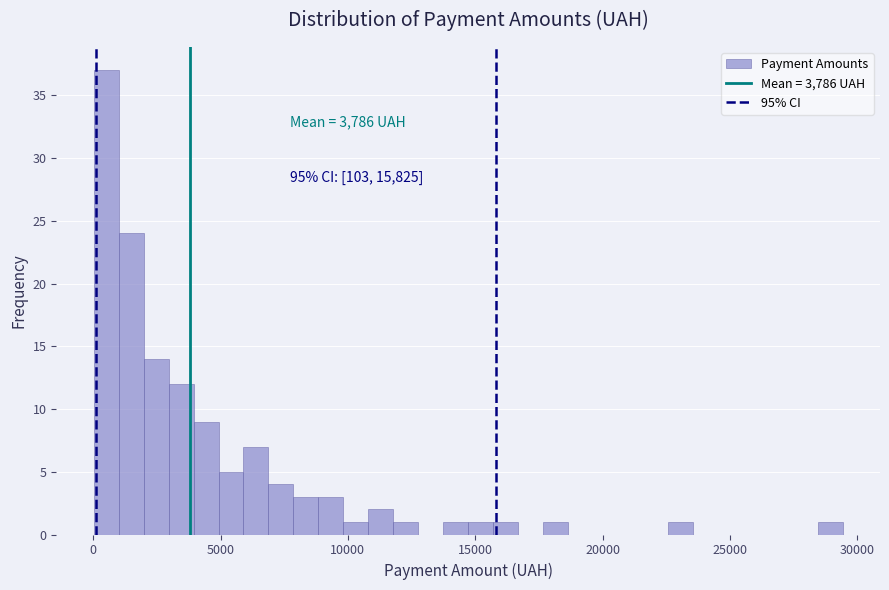

Around what value on the x-axis is the tallest bar? Give the approximate position of its centre, as read against the axis.

500